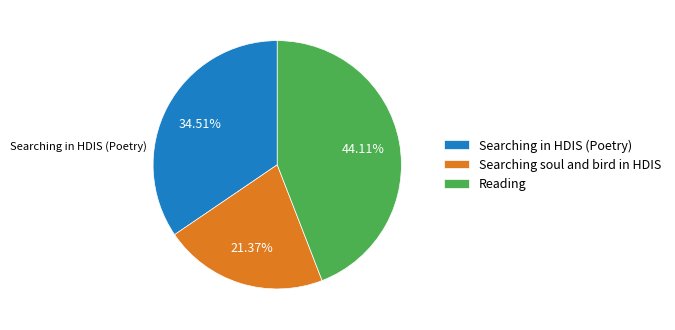

How many slices are in this pie chart?

3